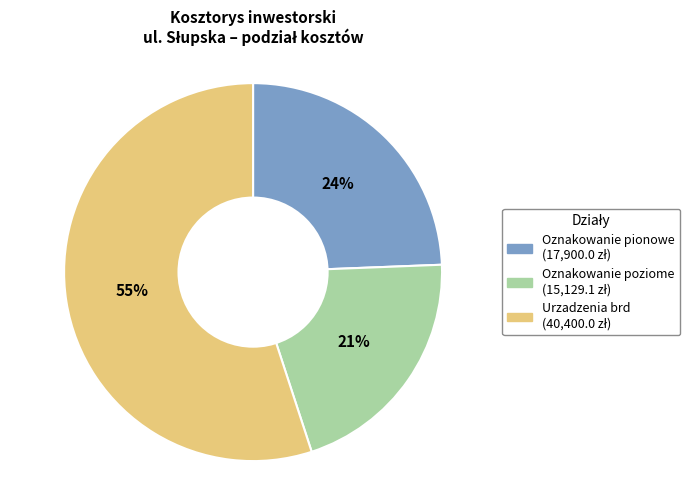

Which slice is the largest?

Urzadzenia brd